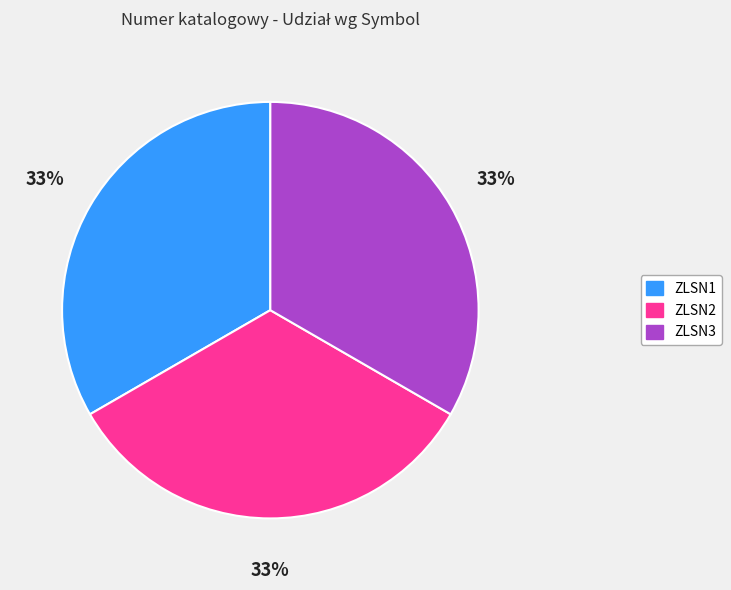

Is ZLSN1 the majority of the pie?

No